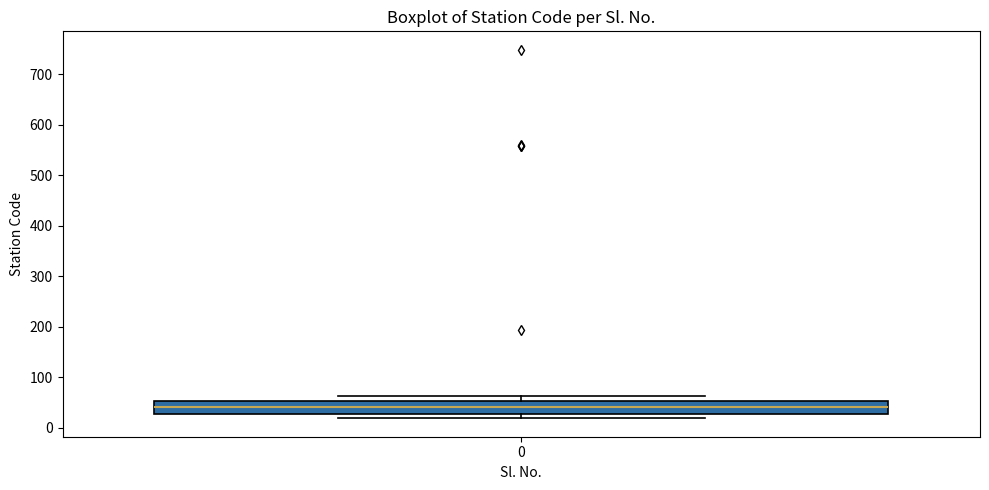

Where is the upper edge of the box at x = 0 on the y-axis? The values are not printed on the chart, so give them approximately, as read against the axis.

50